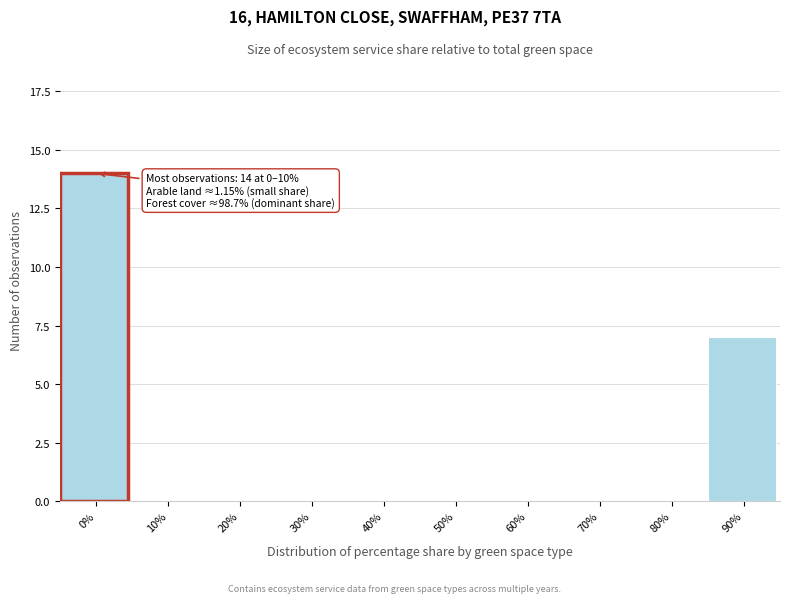

Reading left to right, list all the values displayed in this chart.

0%=14	10%=0	20%=0	30%=0	40%=0	50%=0	60%=0	70%=0	80%=0	90%=7